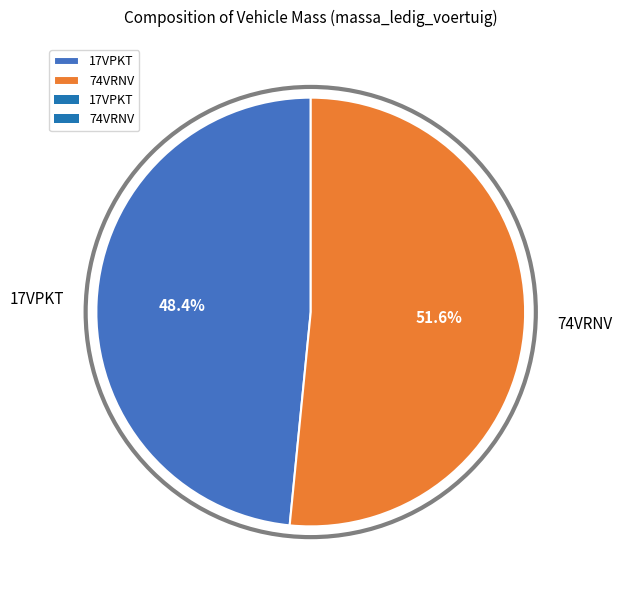

Approximately how many times larger is the value at 17VPKT compared to 74VRNV?

0.9